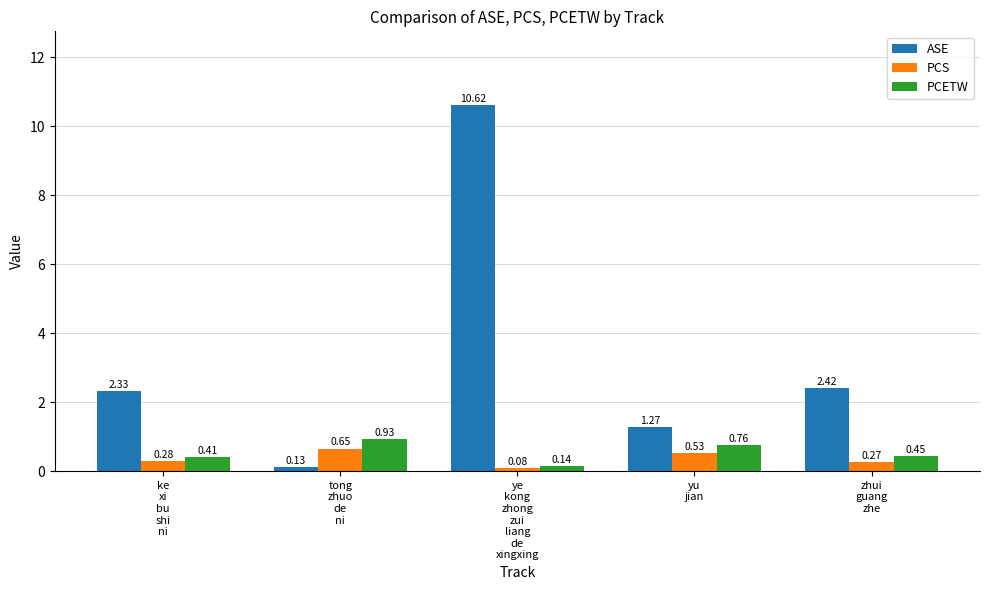

How many series are shown in this chart?

3